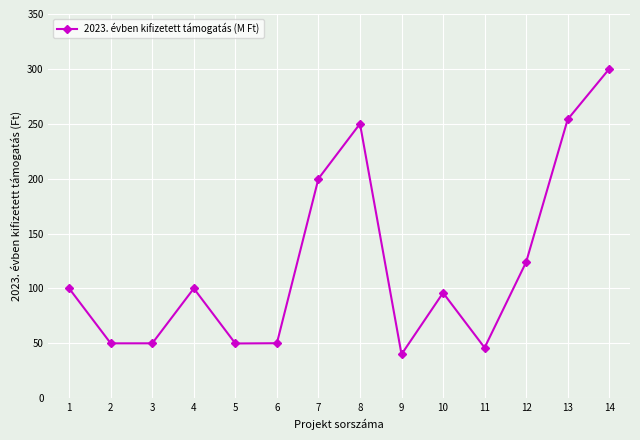

What is the average value?

122.1